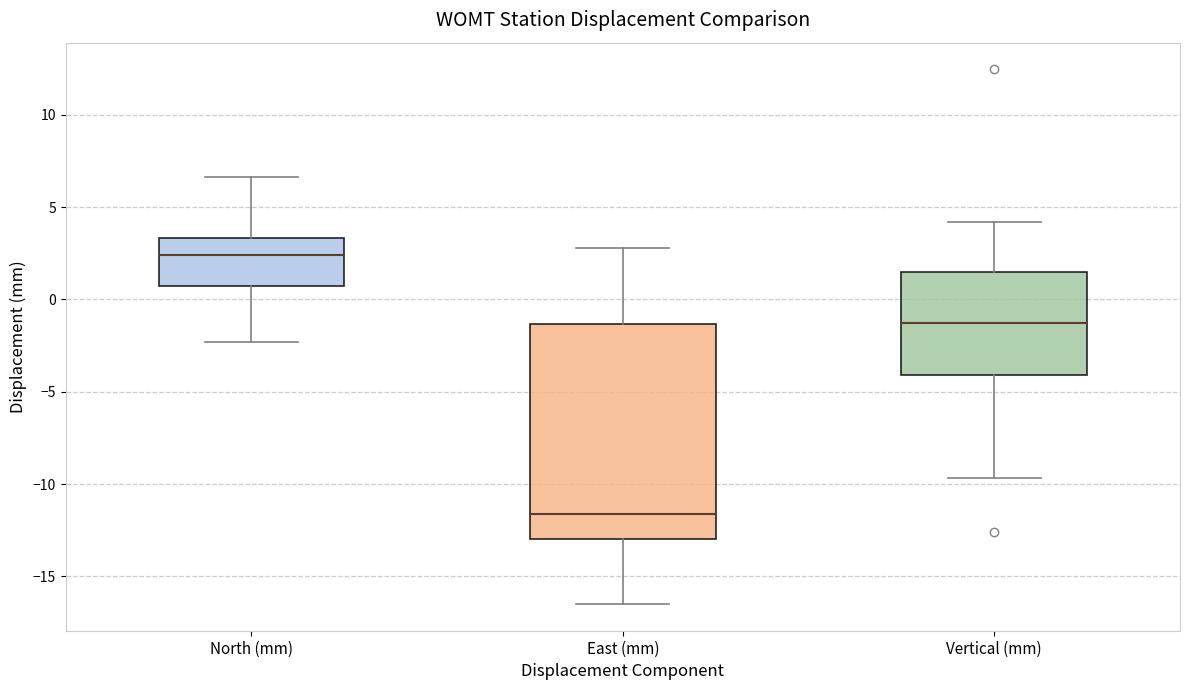

Which box's median line is the highest?

North (mm)